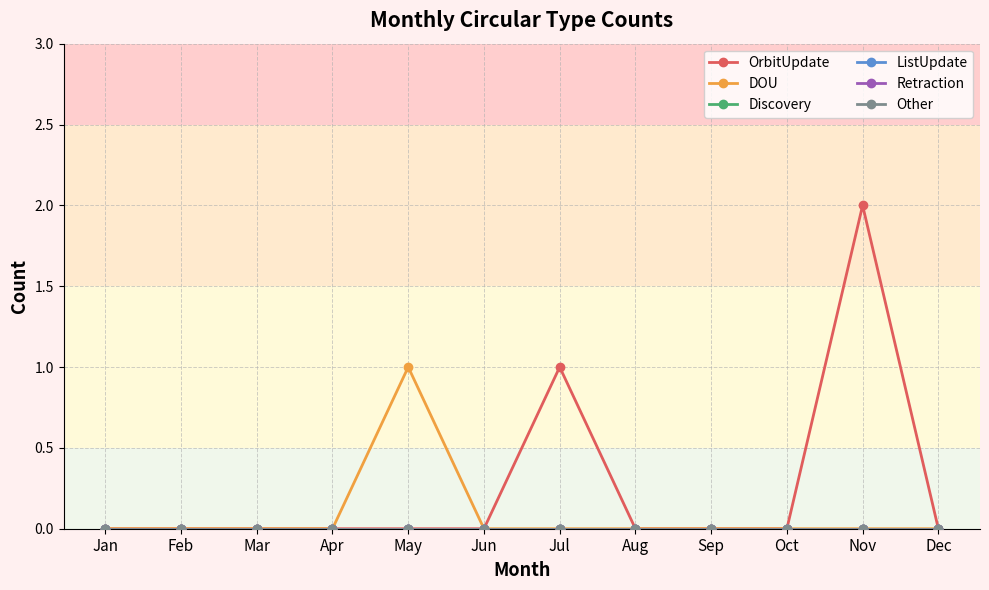

Which has a higher value, May or Sep?

May